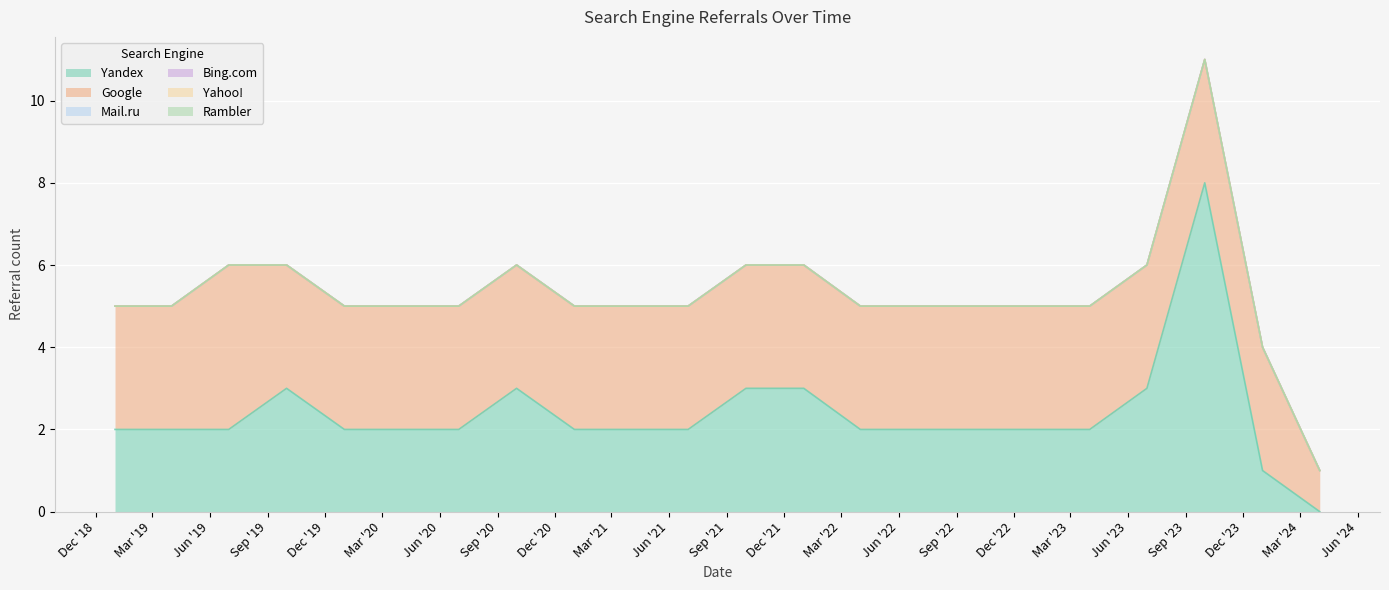

What is the label of the 15th point from the right?

2020-10